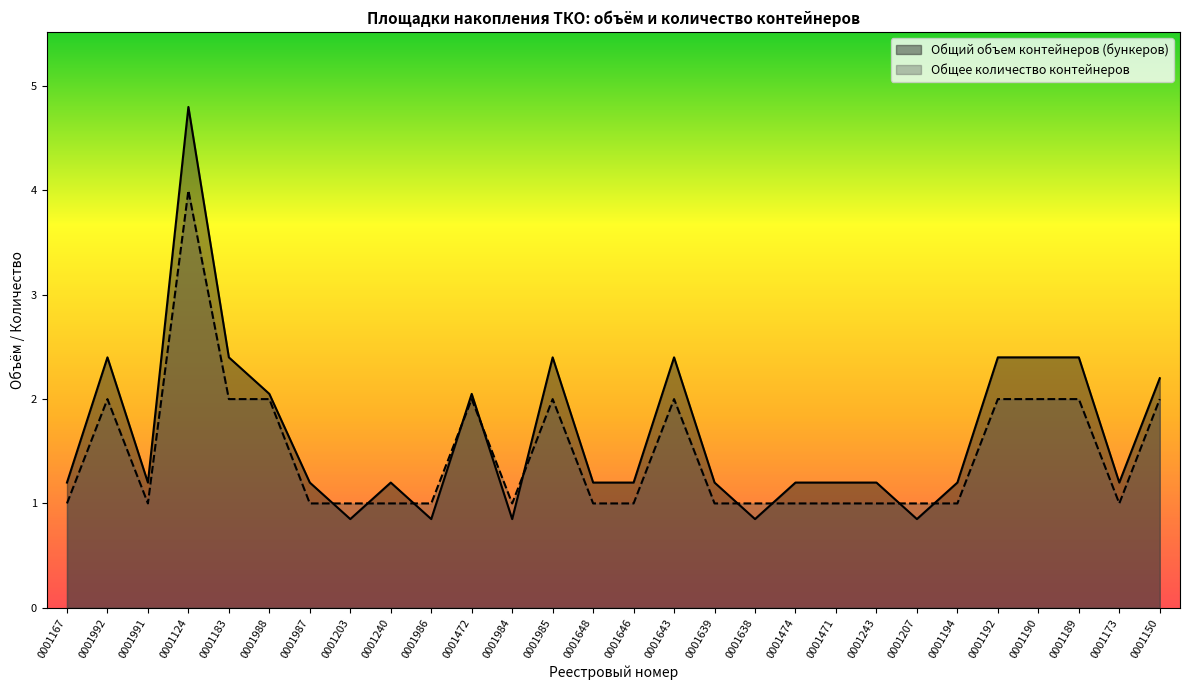

How many data points in Общий объем контейнеров (бункеров) are above 1?

23